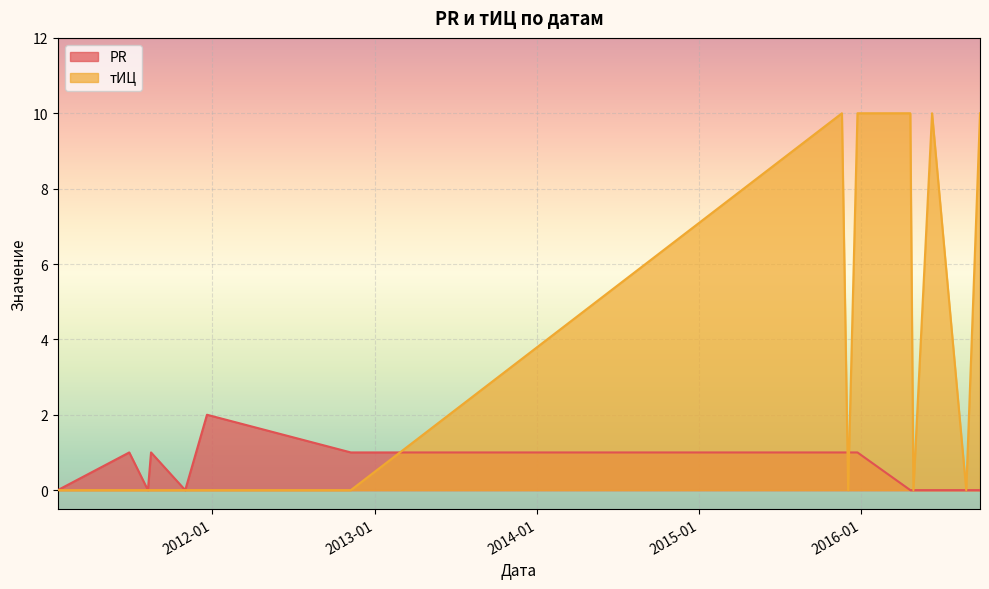

Reading left to right, extract all data points from this chart.

PR: 2011-01-18=0	2011-06-28=1	2011-08-09=0	2011-08-16=1	2011-11-01=0	2011-12-20=2	2012-11-08=1	2015-11-19=1	2015-12-03=1	2015-12-24=1	2016-04-21=0	2016-04-28=0	2016-06-09=0	2016-08-25=0	2016-09-25=0
тИЦ: 2011-01-18=0	2011-06-28=0	2011-08-09=0	2011-08-16=0	2011-11-01=0	2011-12-20=0	2012-11-08=0	2015-11-19=10	2015-12-03=0	2015-12-24=10	2016-04-21=10	2016-04-28=0	2016-06-09=10	2016-08-25=0	2016-09-25=10